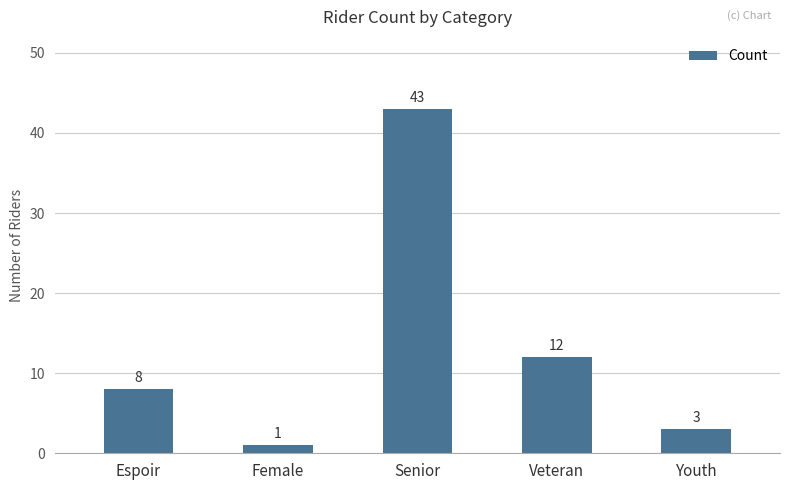

What value does the data have at Espoir?

8